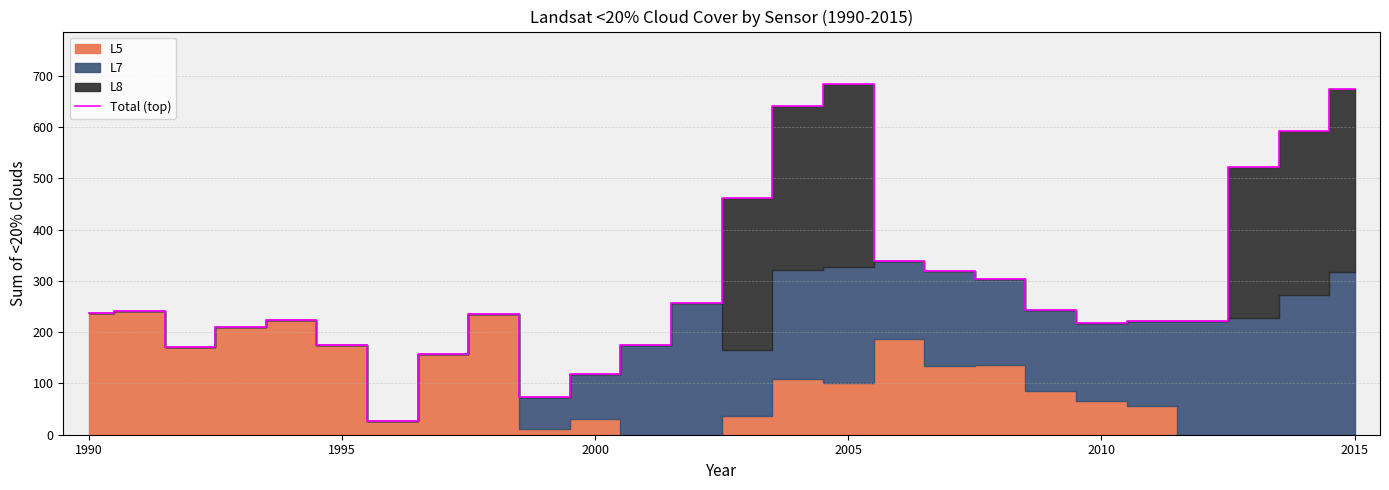

What is the minimum value shown in the chart?

27